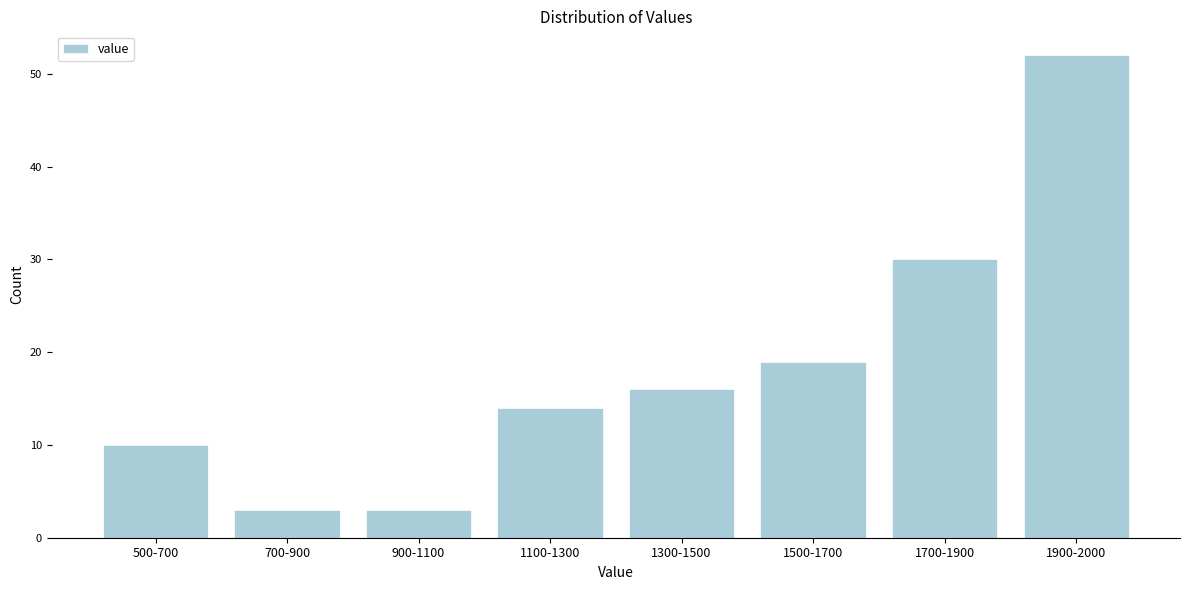

Reading left to right, extract all data points from this chart.

500-700=10	700-900=3	900-1100=3	1100-1300=14	1300-1500=16	1500-1700=19	1700-1900=30	1900-2000=52